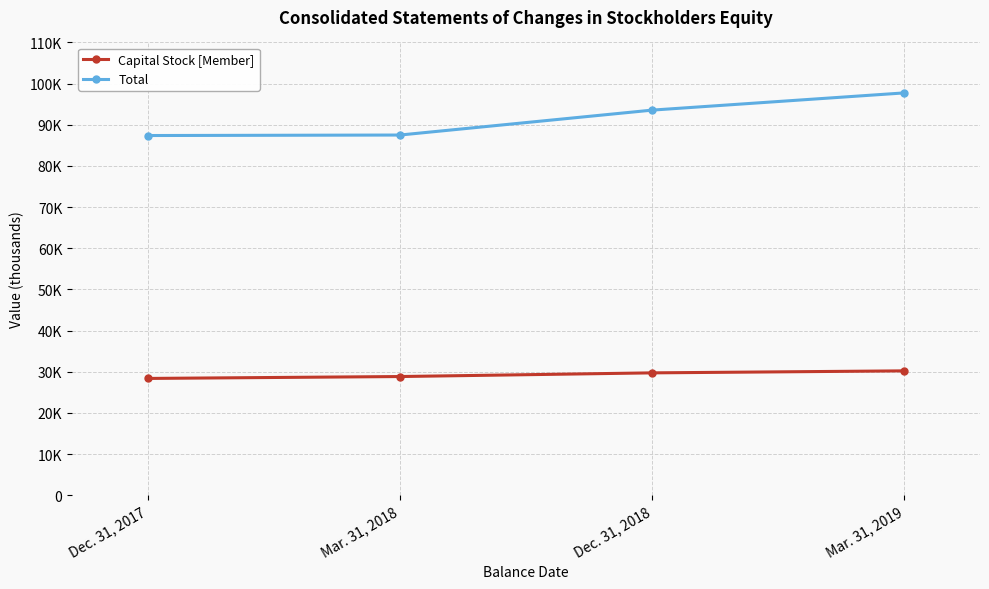

Does the chart have visible grid lines?

Yes